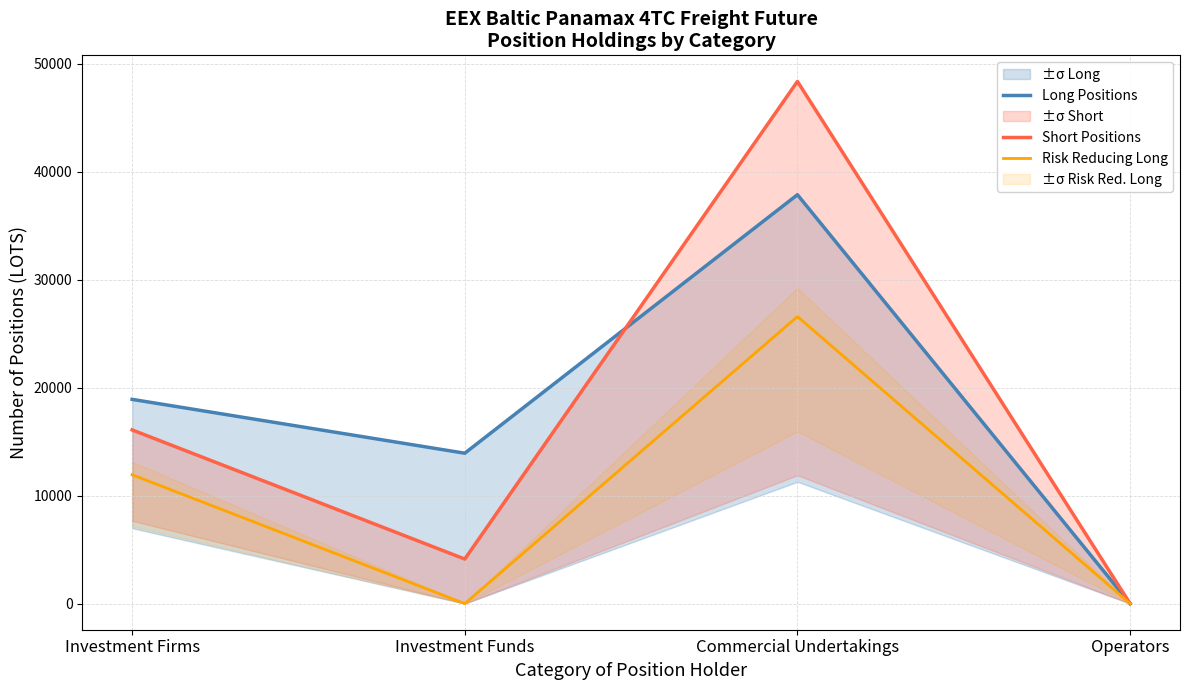

What is the difference between the second highest and second lowest values in the Long Positions series?

4987.6